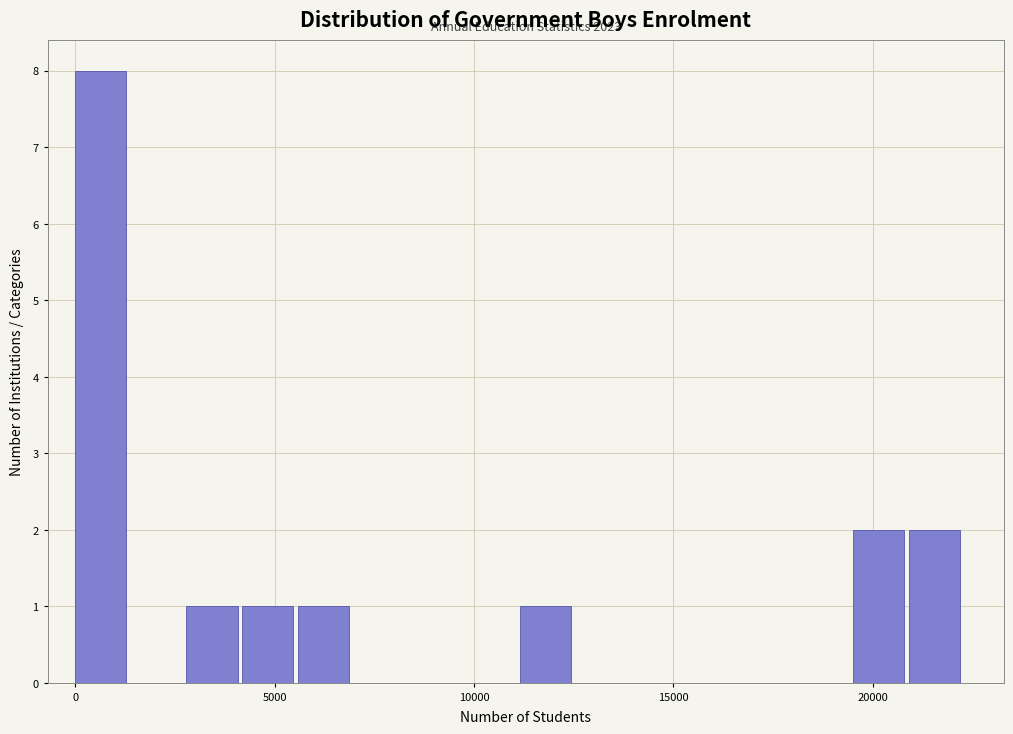

Around what value on the x-axis is the tallest bar? Give the approximate position of its centre, as read against the axis.

500